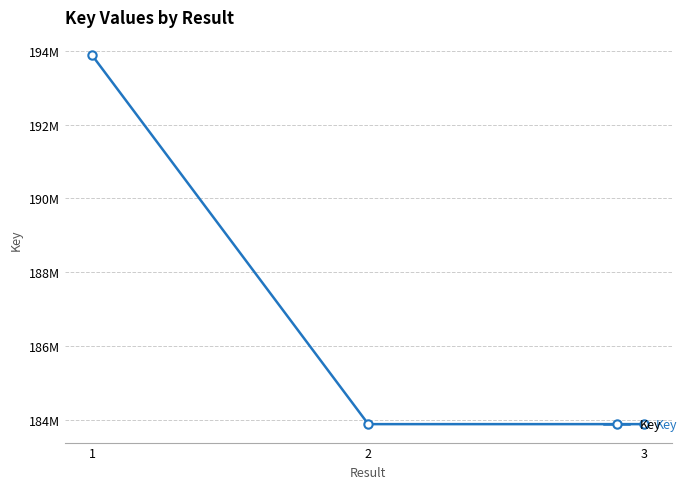

What is the average value?

187210669